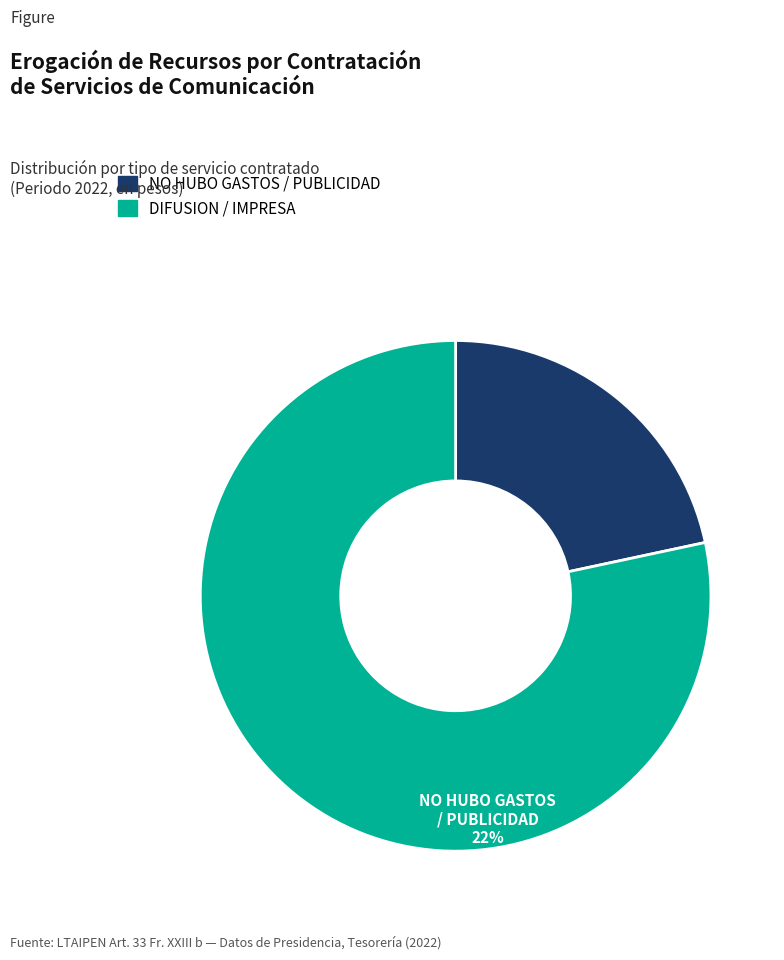

Does any single category account for the majority?

Yes